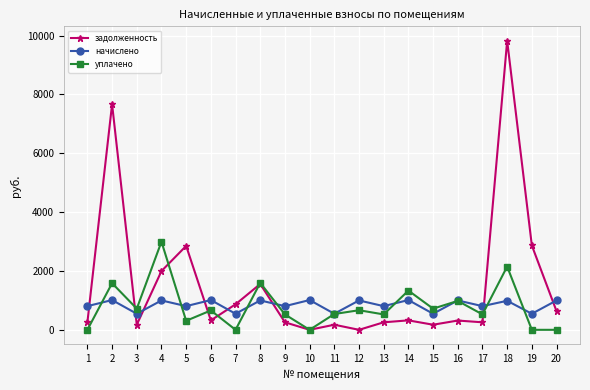

Where is the first local minimum for задолженность?

3